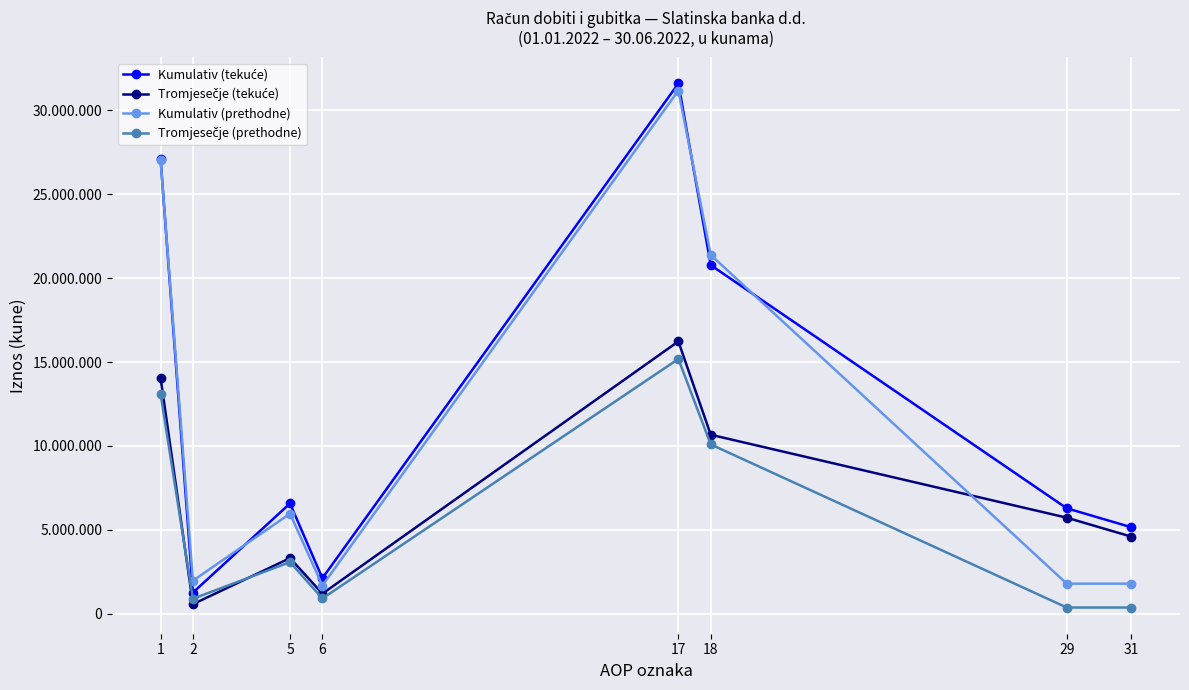

Is this an area chart (filled region under the line)?

No